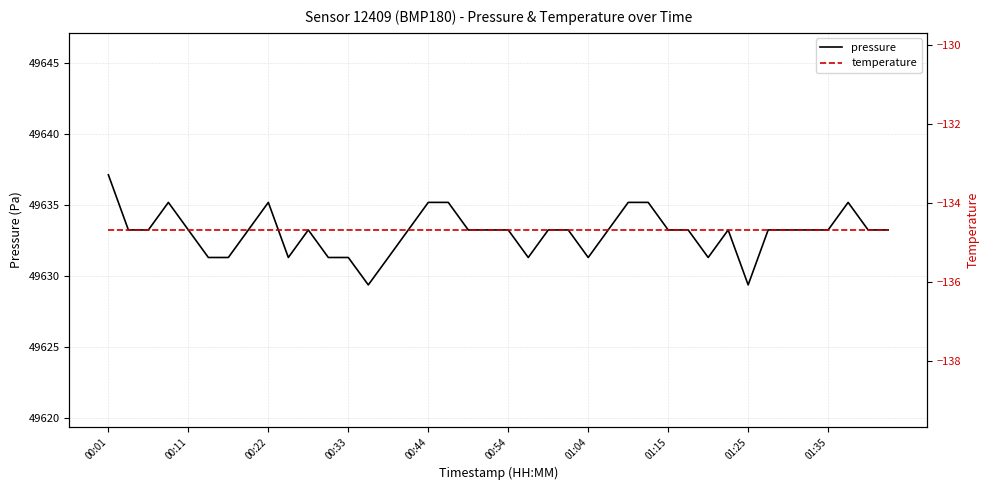

How many lines are shown in the chart?

2